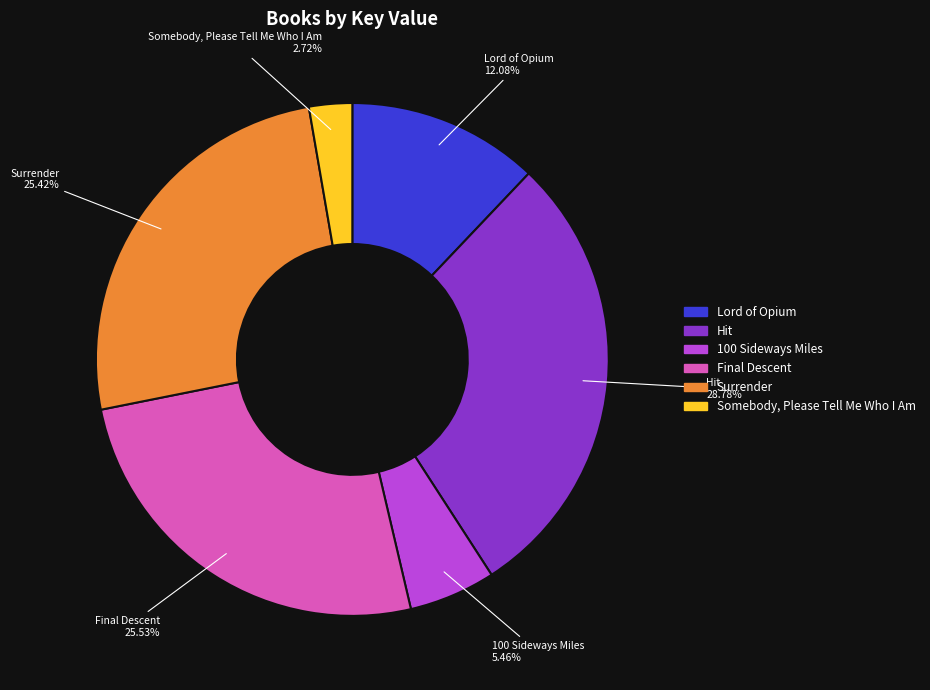

Is Hit the majority of the pie?

No